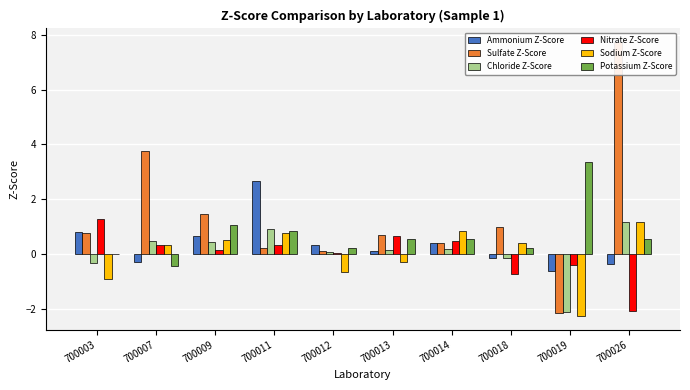

Rank the series by their maximum value, from highest to lowest.

Sulfate Z-Score, Potassium Z-Score, Ammonium Z-Score, Nitrate Z-Score, Chloride Z-Score, Sodium Z-Score